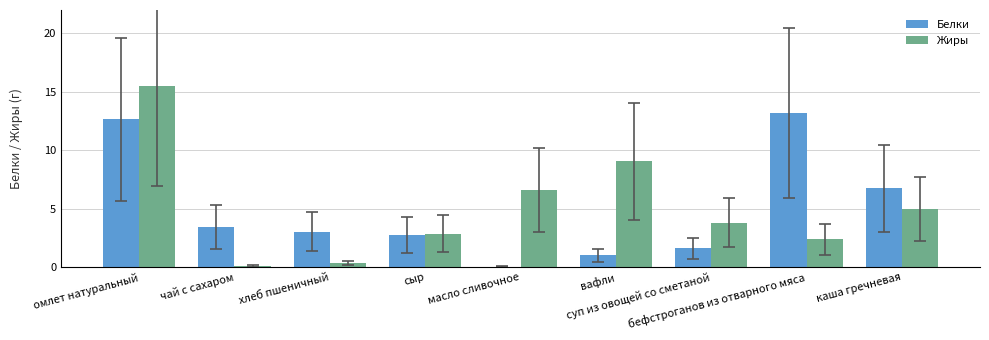

Which series has the largest range (max minus min)?

Жиры